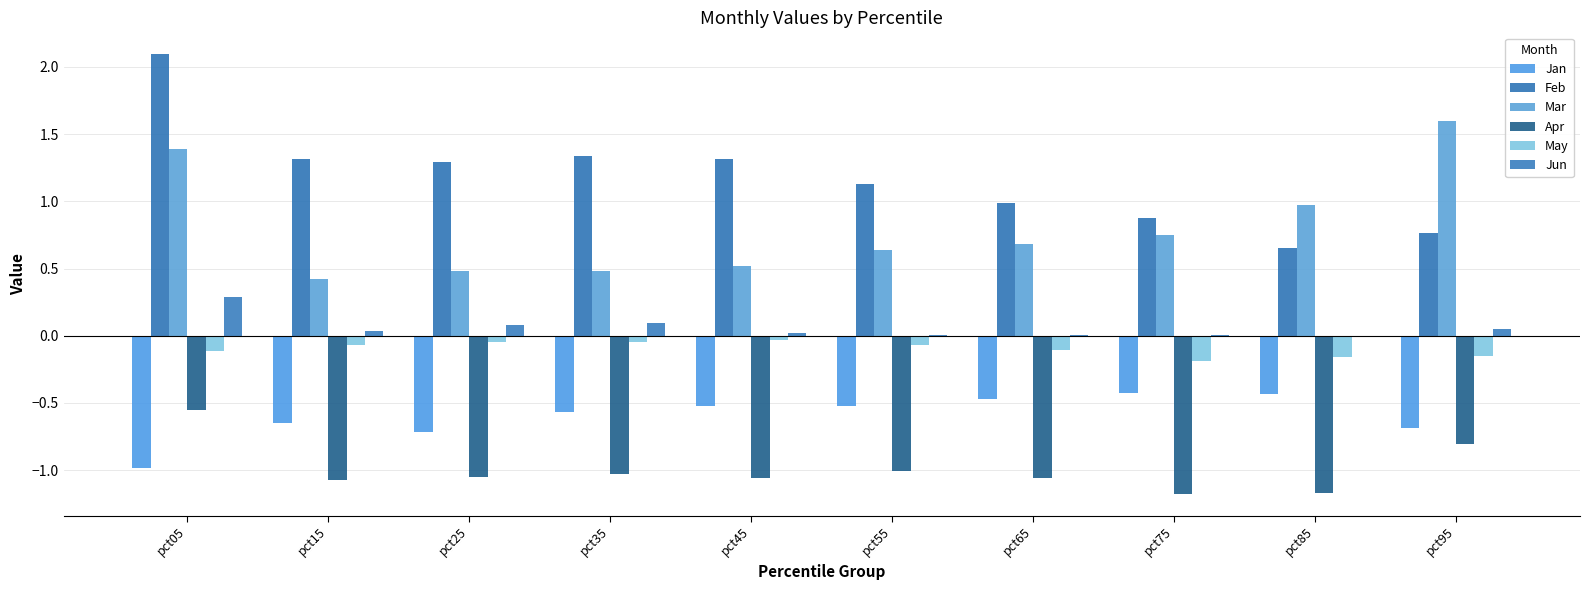

List the labels in order of Jun value, largest first.

pct05, pct35, pct25, pct95, pct15, pct45, pct65, pct75, pct55, pct85